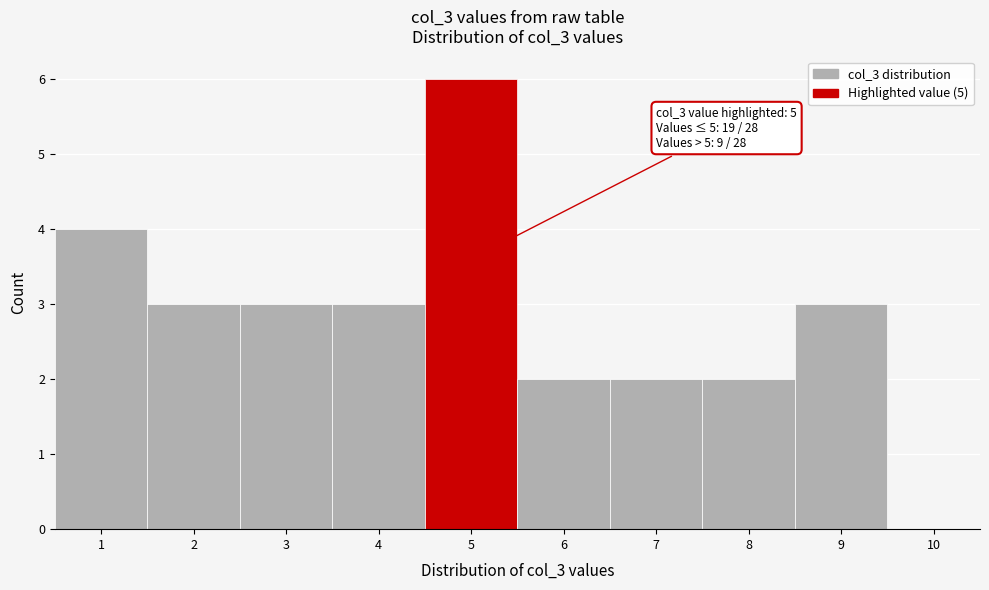

Which range on the x-axis has the tallest bar?

4.5 to 5.5